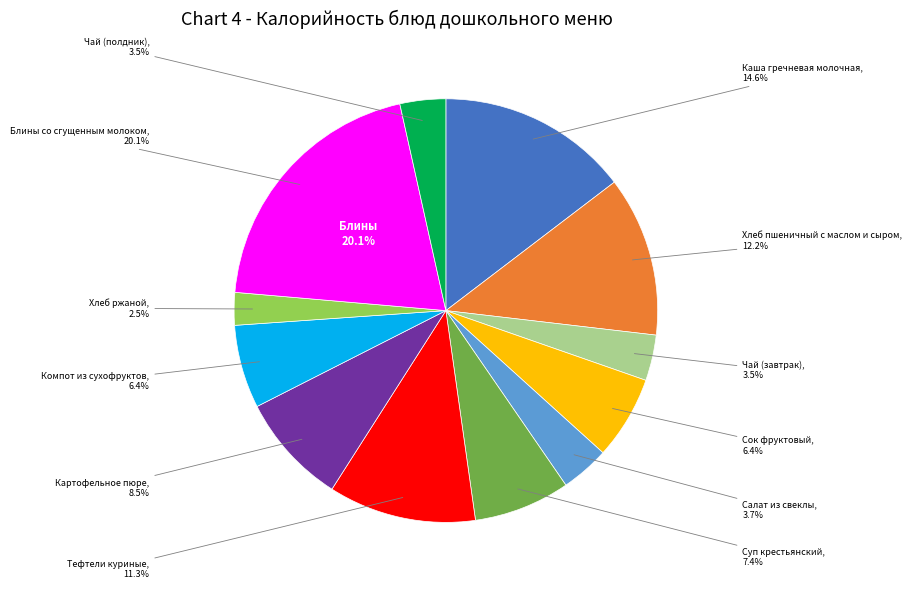

How many slices are in this pie chart?

12